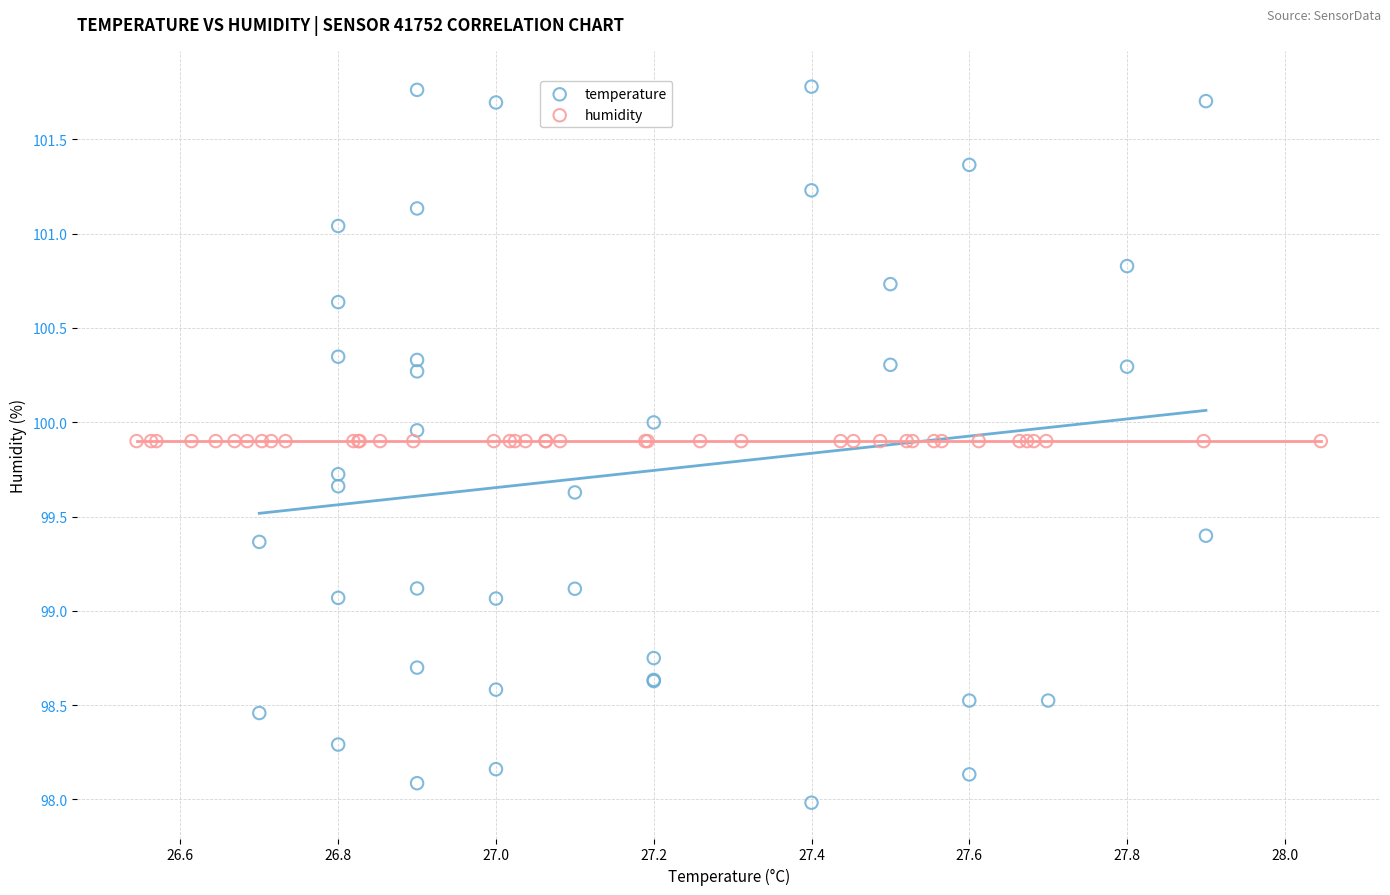

Which series contains the lowest Y value?

temperature